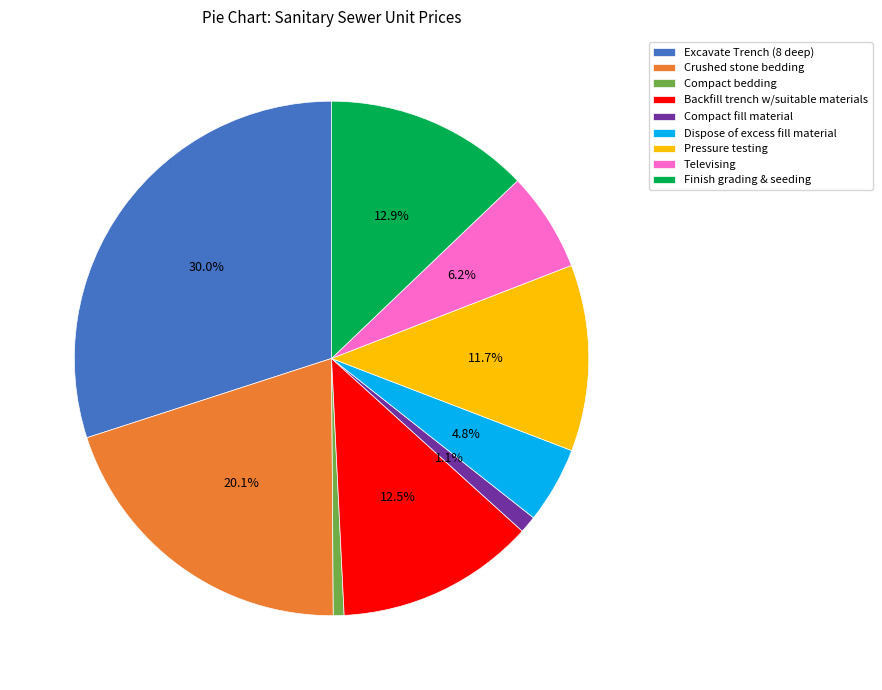

To the nearest percent, what is the average slice percentage?

11%